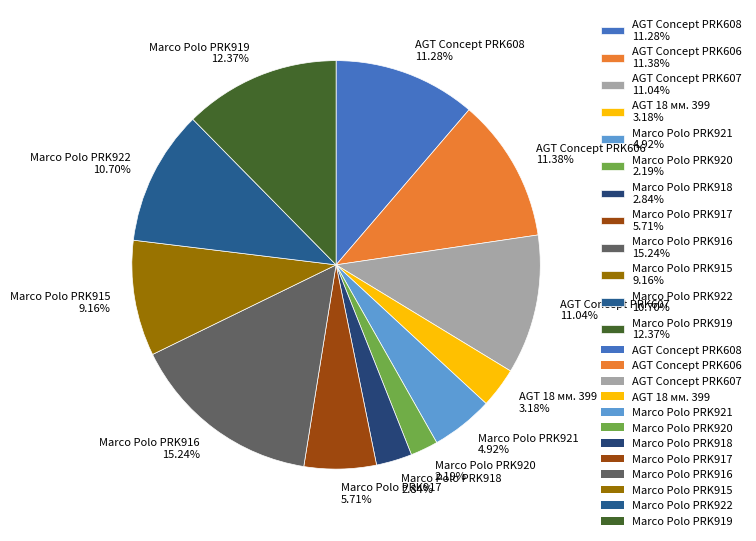

What is the ratio of the value at Marco Polo PRK920 to the value at Marco Polo PRK917?

0.4